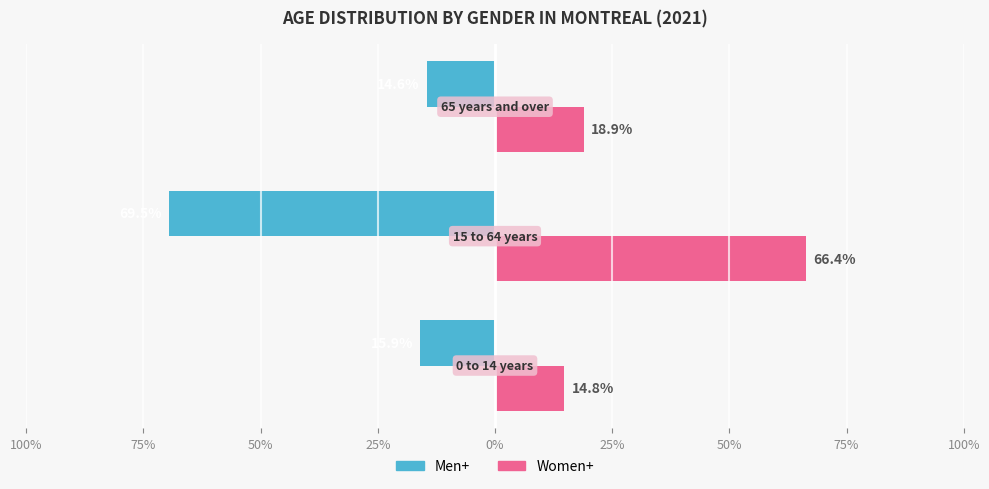

What are all the series names shown in the legend?

Men+, Women+